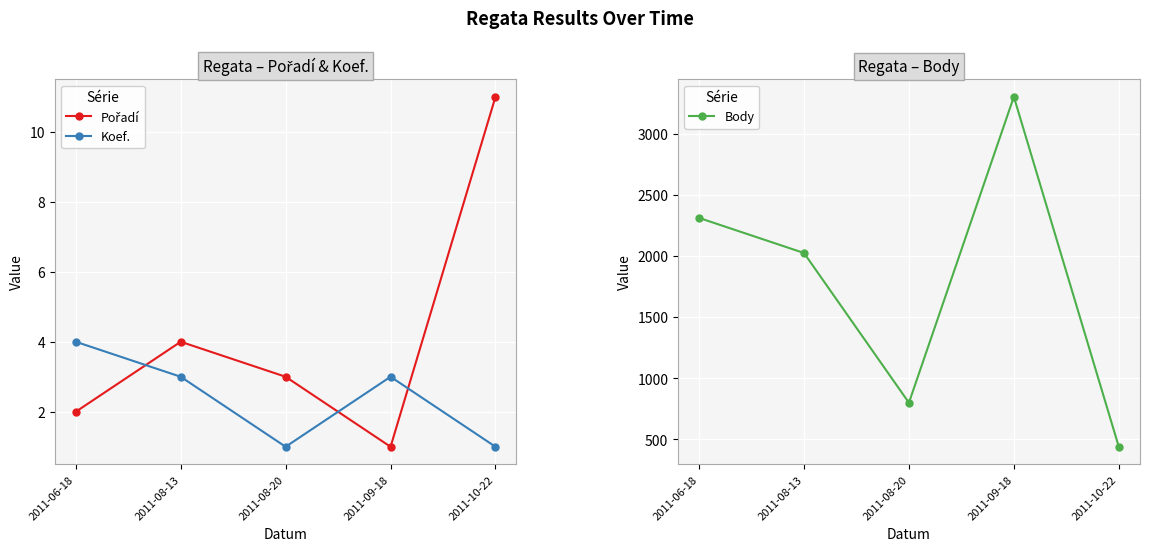

What is the value of the Pořadí point at the 4th from the left?

1